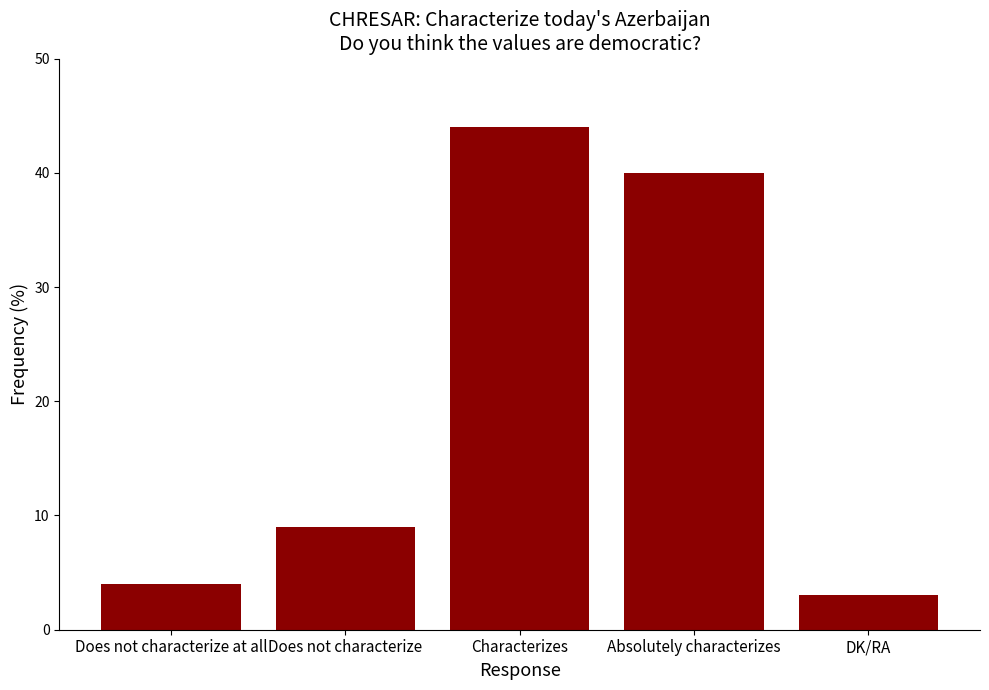

The value at Characterizes is 44. True or false?

True